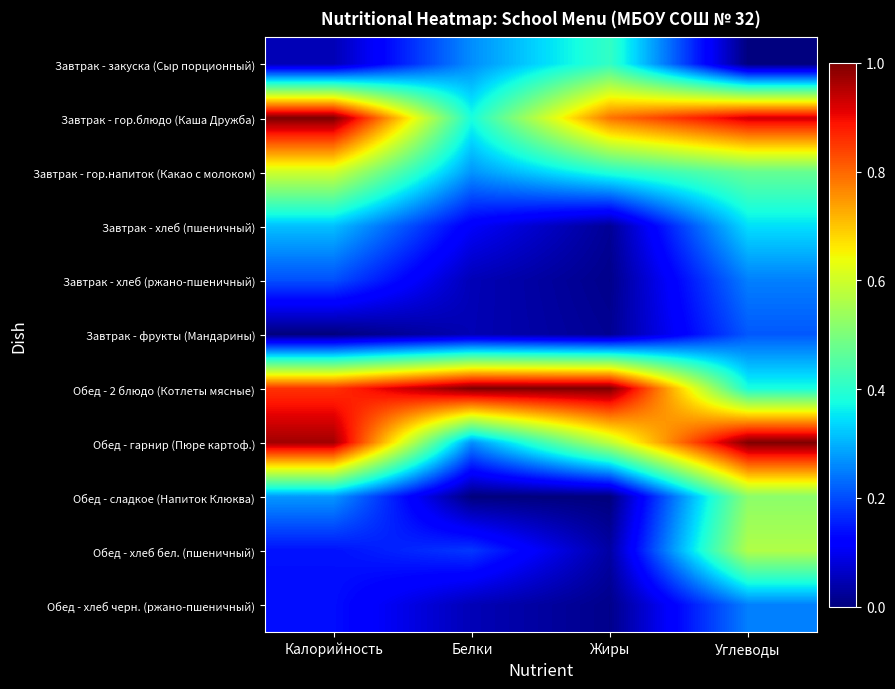

Reading right to left, what are all the values shown in this chart?

Завтрак - закуска (Сыр порционный): Углеводы=0.0	Жиры=0.4	Белки=0.3	Калорийность=0.0
Завтрак - гор.блюдо (Каша Дружба): Углеводы=0.9	Жиры=0.8	Белки=0.4	Калорийность=1.0
Завтрак - гор.напиток (Какао с молоком): Углеводы=0.5	Жиры=0.4	Белки=0.3	Калорийность=0.6
Завтрак - хлеб (пшеничный): Углеводы=0.3	Жиры=0.0	Белки=0.1	Калорийность=0.3
Завтрак - хлеб (ржано-пшеничный): Углеводы=0.3	Жиры=0.0	Белки=0.0	Калорийность=0.2
Завтрак - фрукты (Мандарины): Углеводы=0.2	Жиры=0.0	Белки=0.0	Калорийность=0.0
Обед - 2 блюдо (Котлеты мясные): Углеводы=0.4	Жиры=1.0	Белки=1.0	Калорийность=0.9
Обед - гарнир (Пюре картоф.): Углеводы=1.0	Жиры=0.6	Белки=0.3	Калорийность=1.0
Обед - сладкое (Напиток Клюква): Углеводы=0.5	Жиры=0.0	Белки=0.0	Калорийность=0.3
Обед - хлеб бел. (пшеничный): Углеводы=0.6	Жиры=0.0	Белки=0.2	Калорийность=0.1
Обед - хлеб черн. (ржано-пшеничный): Углеводы=0.3	Жиры=0.0	Белки=0.0	Калорийность=0.1